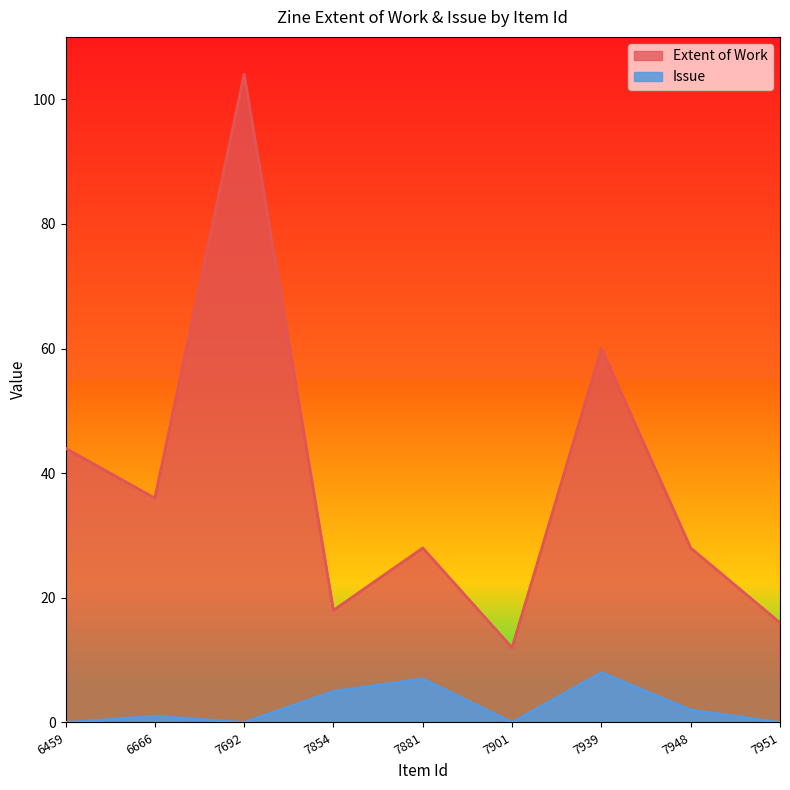

What is the approximate value of Issue at 7881?

7